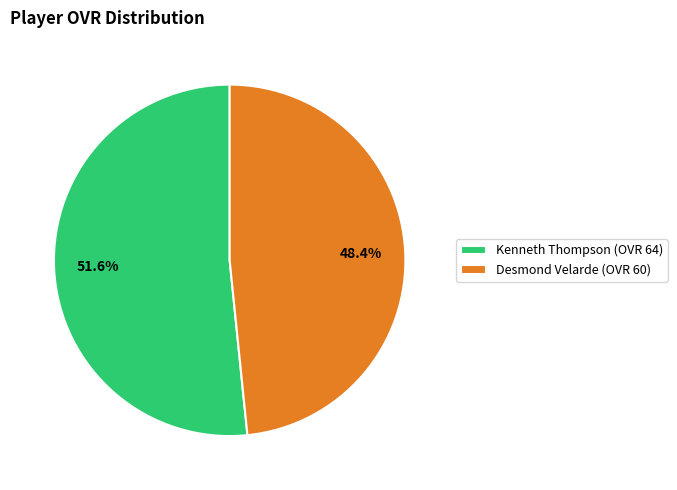

What is the smallest slice in the pie chart?

Desmond Velarde